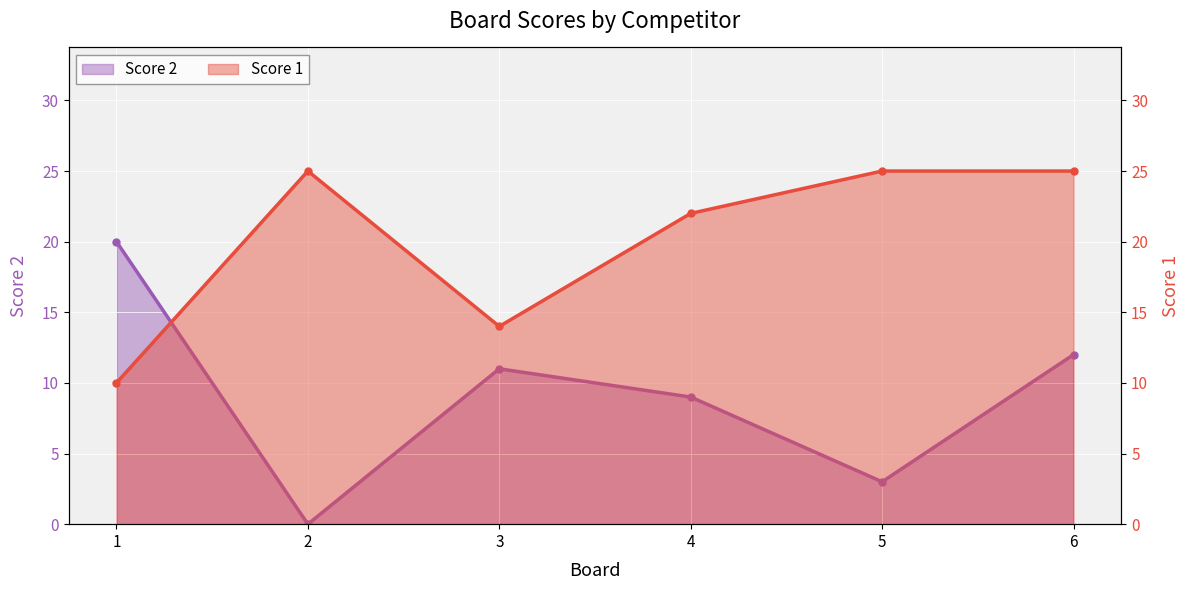

True or false: Score 2 has more than 2 interior local peaks.

False